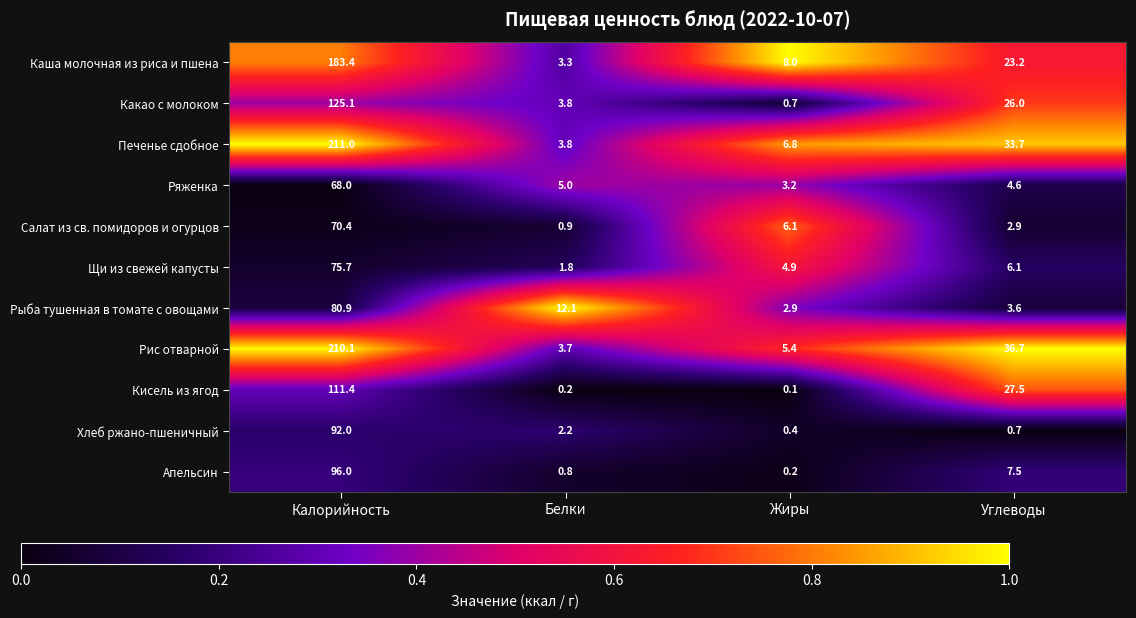

Which label corresponds to the smallest value in the chart?

Жиры